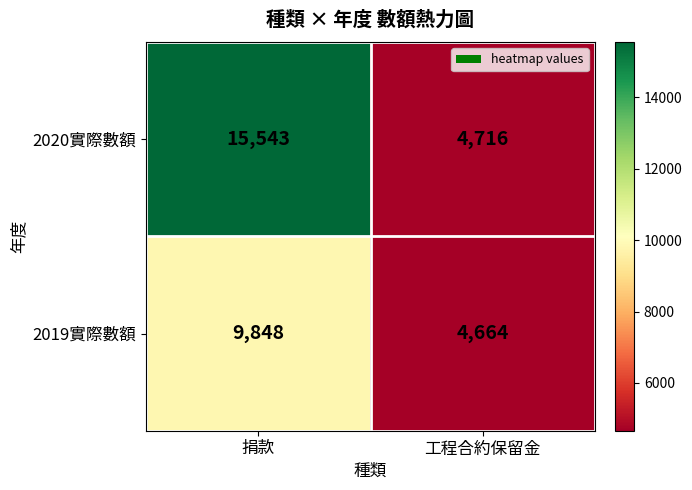

The value of 2020實際數額 at 捐款 is 6180. True or false?

False